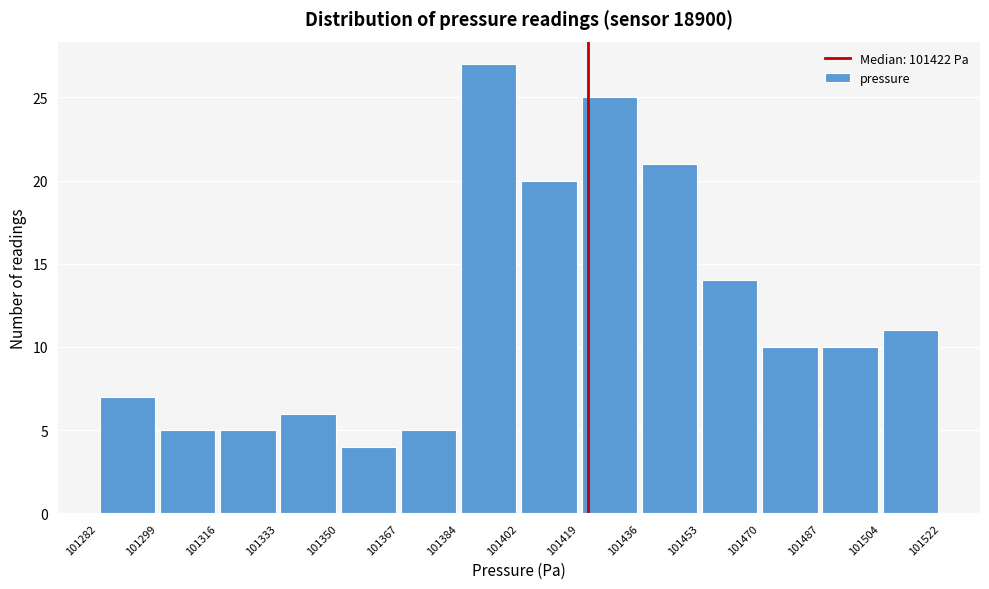

Which range on the x-axis has the tallest bar?

101384 to 101402